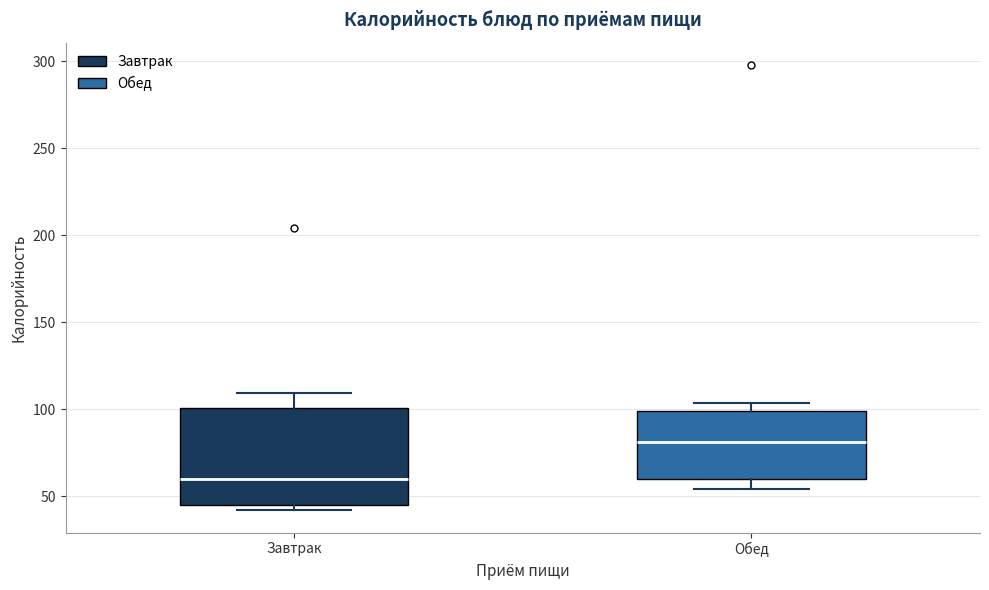

Reading left to right, read every box against the y-axis: the position of its median line, the range the box covers, and the ends of its whiskers. The values are not printed on the chart, so give them approximately, as read against the axis.

Завтрак: median 60, box 45 to 100, whiskers 40 to 110
Обед: median 80, box 60 to 100, whiskers 55 to 105